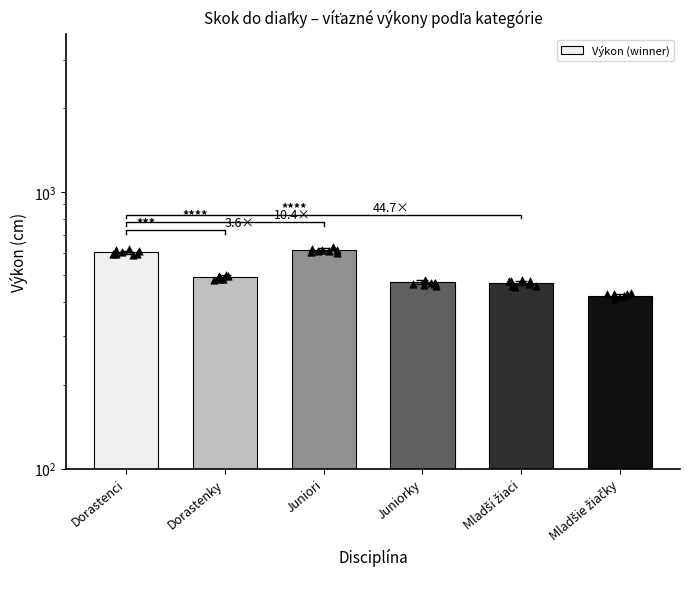

What is the change in value from Juniorky to Mladšie žiačky?

-52